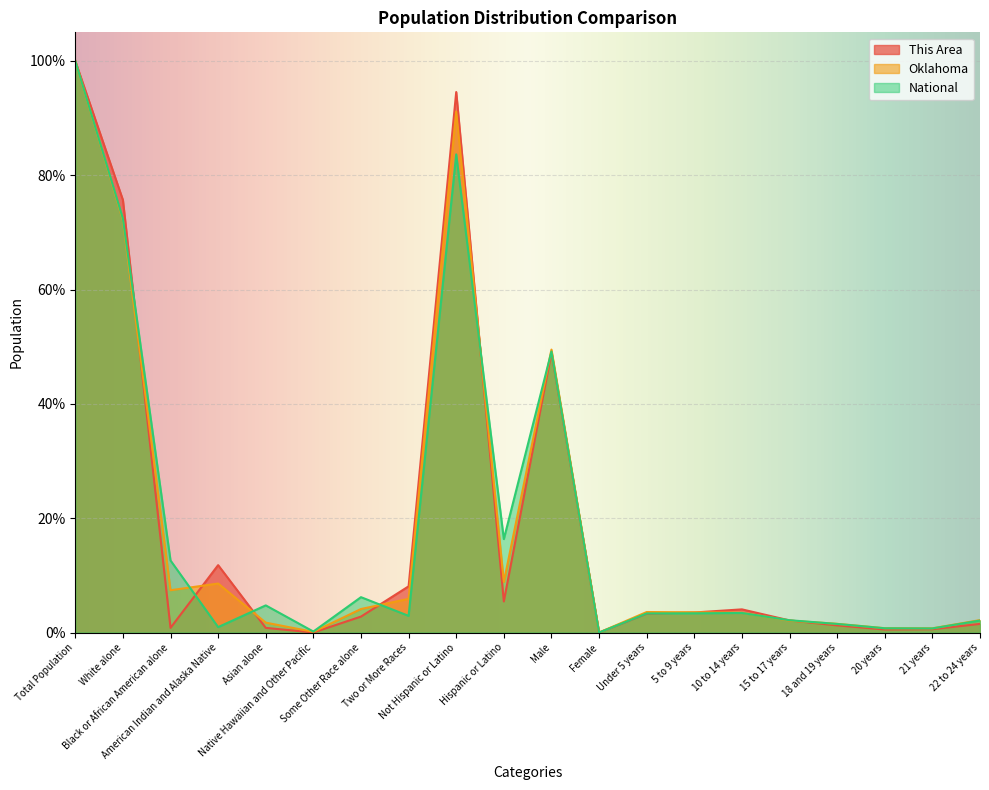

The value of This Area at 21 years is 0.2. True or false?

False